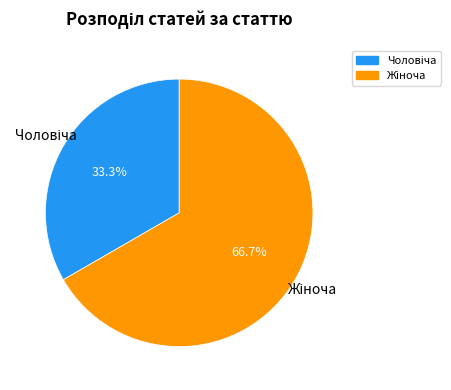

Does any single category account for the majority?

Yes